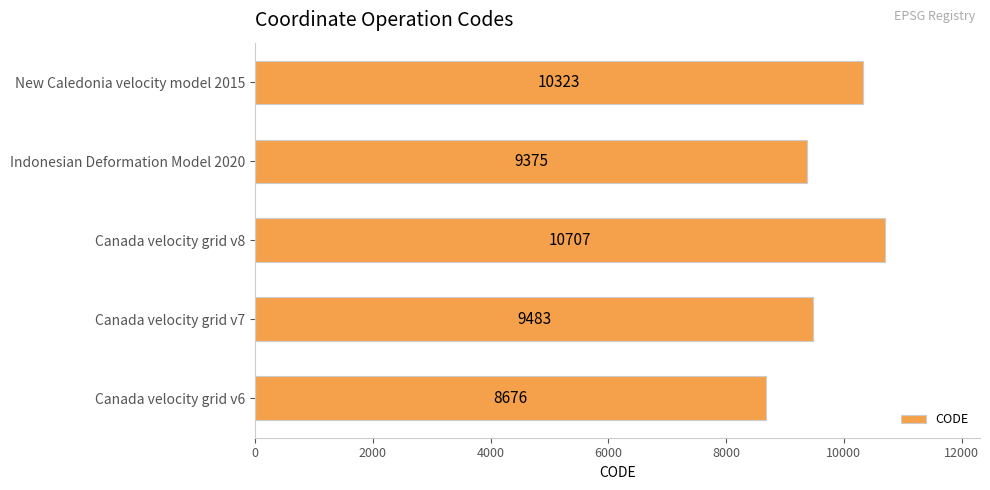

Rank the categories by value from lowest to highest.

Canada velocity grid v6, Indonesian Deformation Model 2020, Canada velocity grid v7, New Caledonia velocity model 2015, Canada velocity grid v8